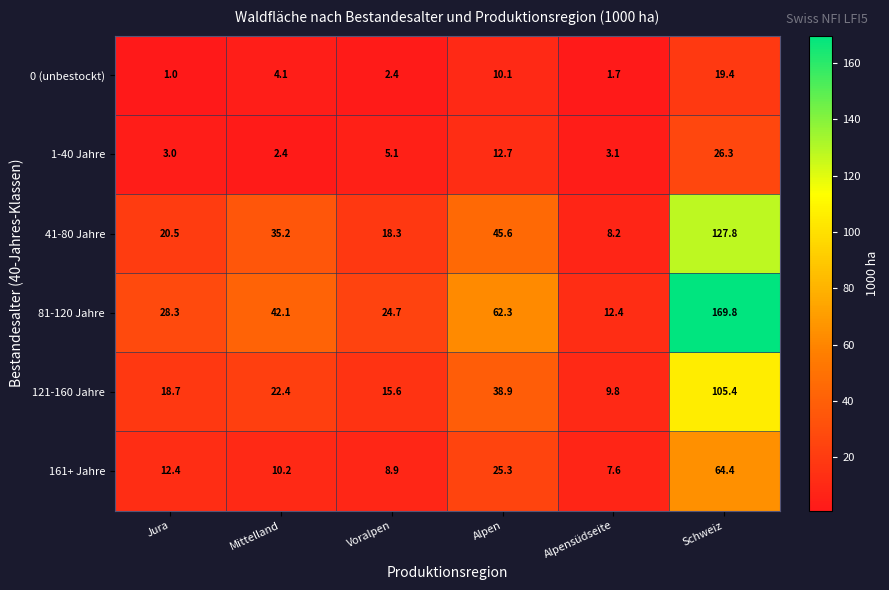

What is the maximum value shown in the chart?

169.8